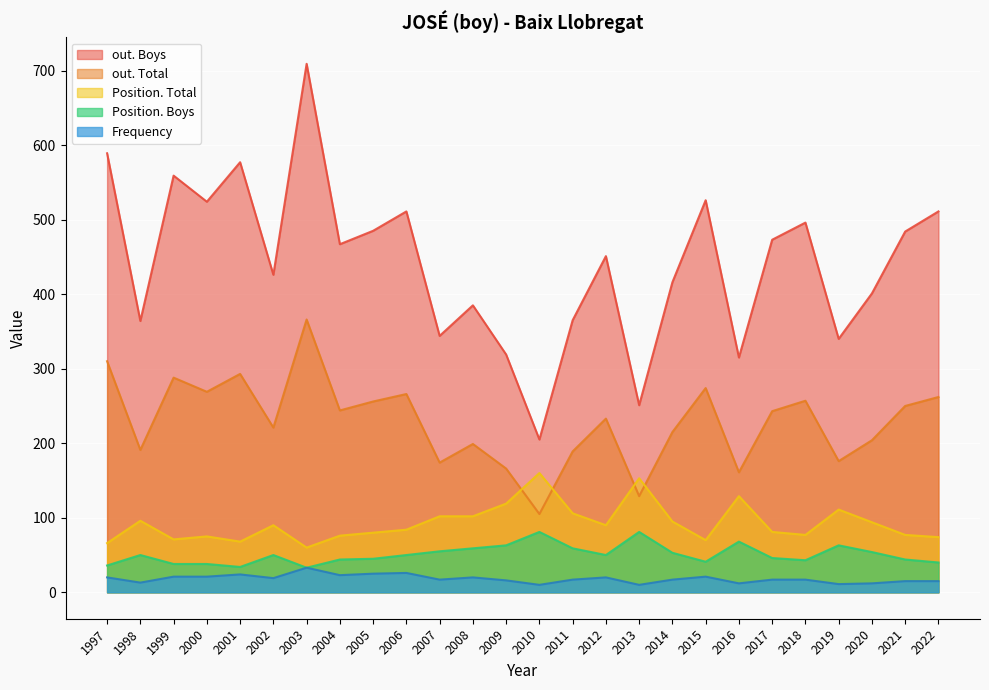

True or false: out. Boys and Position. Total intersect in this chart.

False